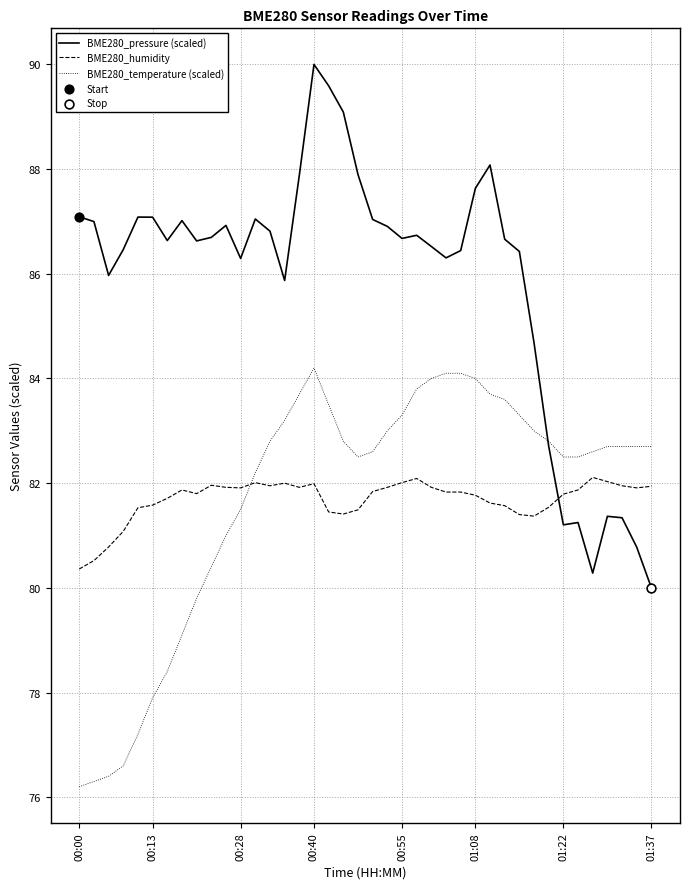

Which series has the widest spread of values?

BME280_pressure (scaled)